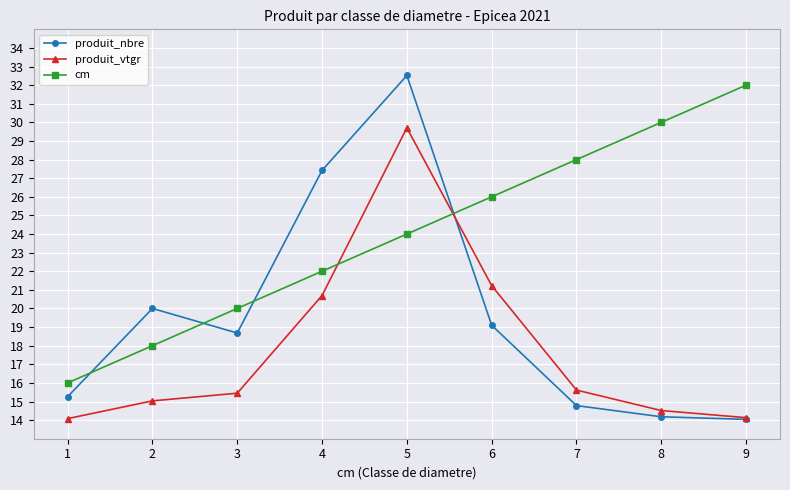

True or false: produit_vtgr and produit_nbre intersect in this chart.

True